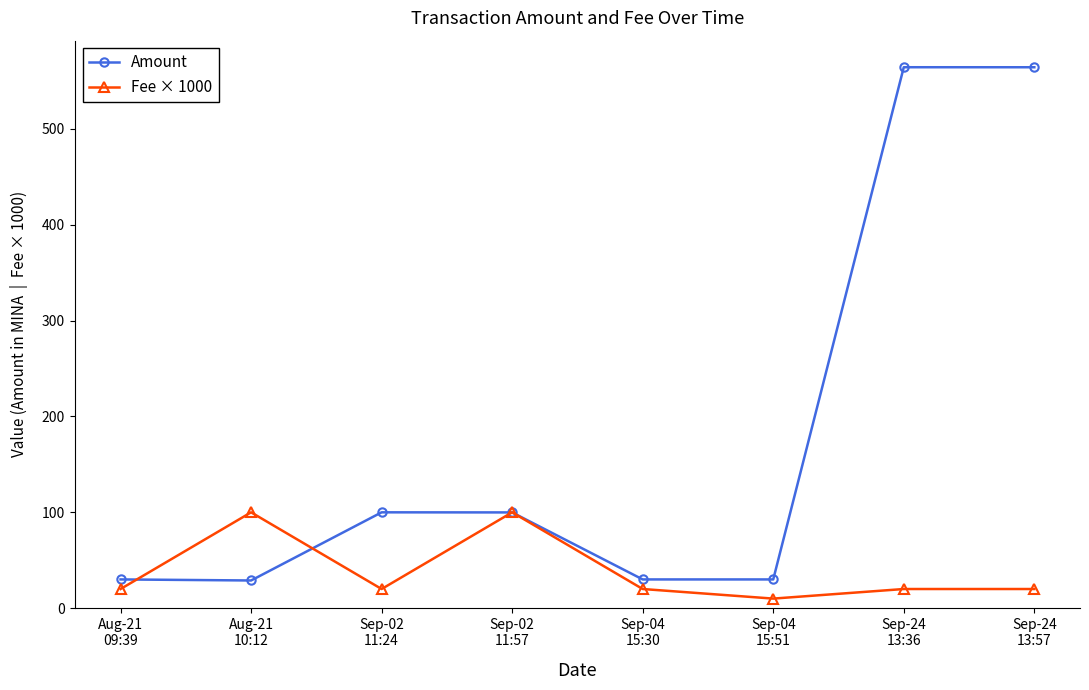

True or false: Fee × 1000 has more than 1 points higher than both neighbors.

True